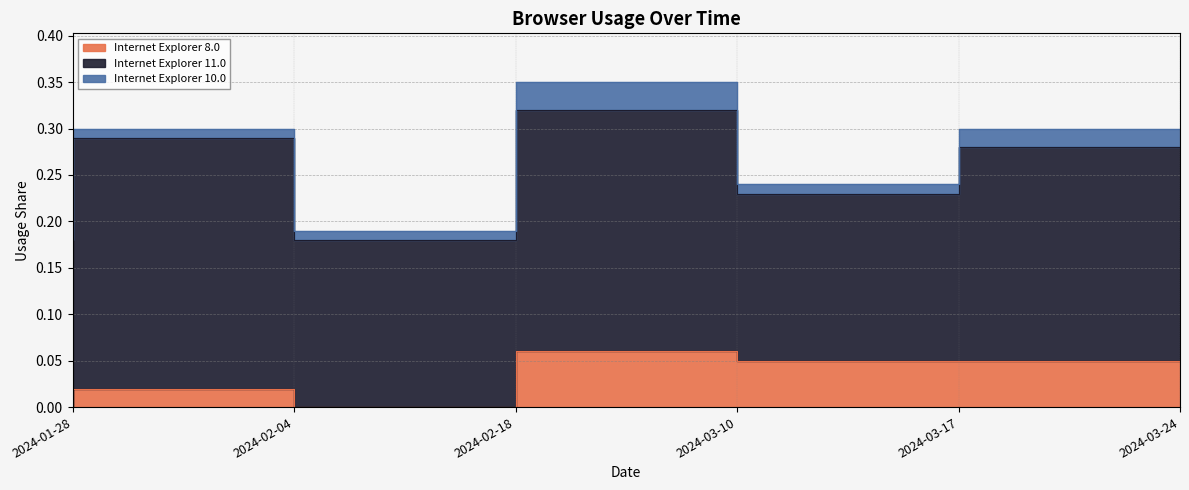

Does the chart display data point markers on the line(s)?

No